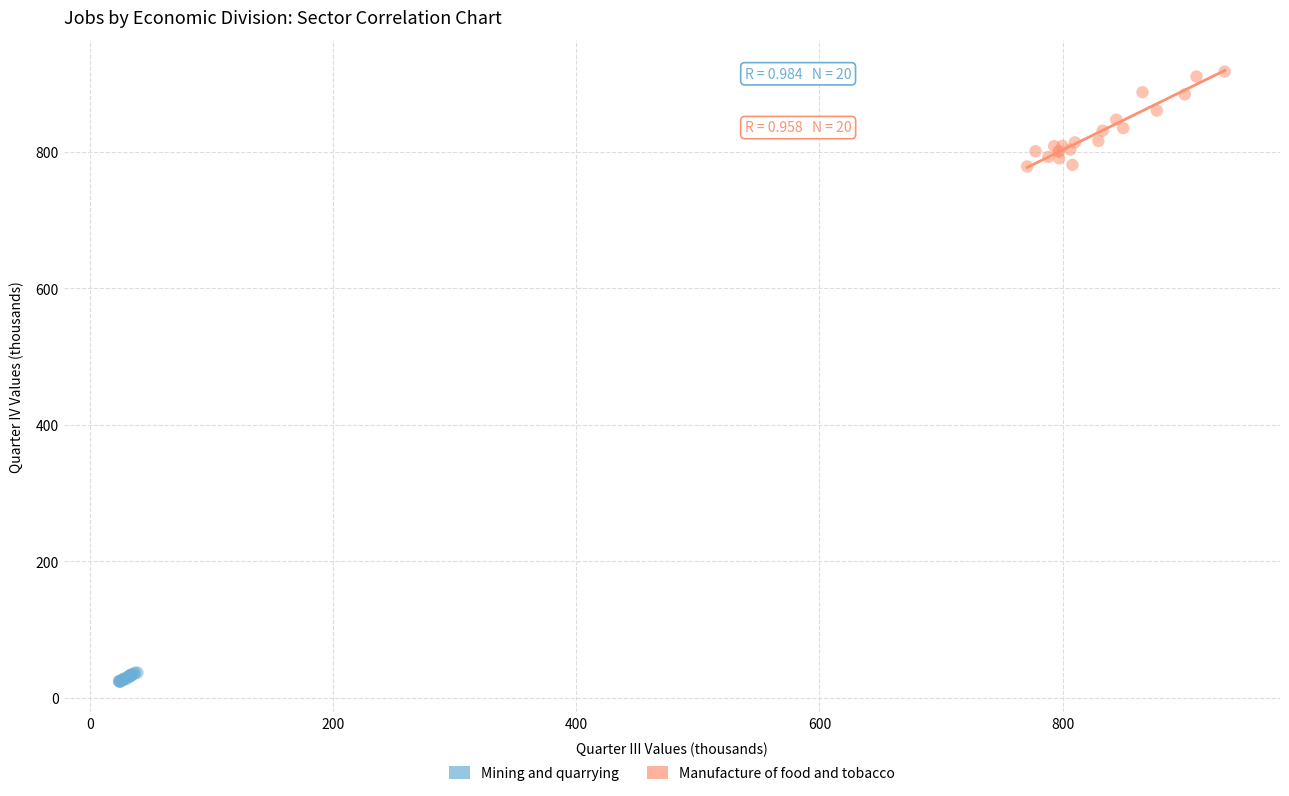

Which series reaches the maximum Y coordinate?

Manufacture of food and tobacco